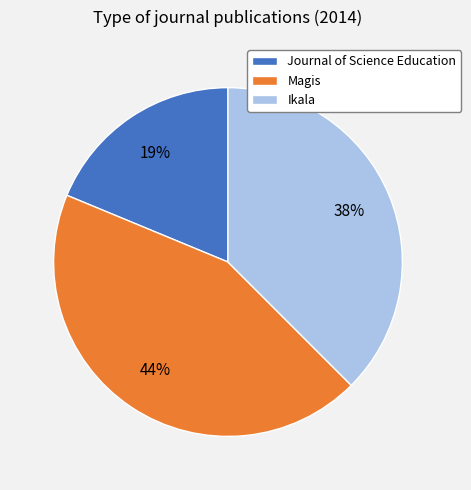

True or false: Journal of Science Education accounts for 19% of the total.

True